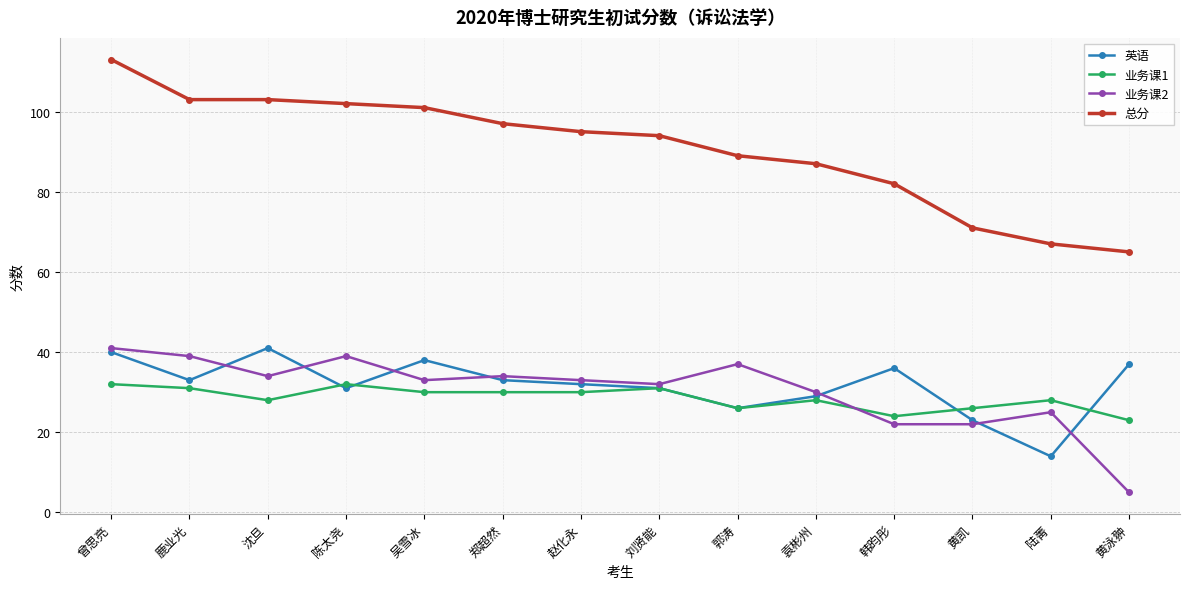

Reading right to left, transcribe all the data shown in this chart.

英语: 黄泳翀=37	陆菁=14	黄凯=23	韩昀彤=36	袁彬州=29	郭涛=26	刘贤能=31	赵化永=32	郑超然=33	吴雪冰=38	陈太尧=31	沈旦=41	鹿业光=33	曾思亮=40
业务课1: 黄泳翀=23	陆菁=28	黄凯=26	韩昀彤=24	袁彬州=28	郭涛=26	刘贤能=31	赵化永=30	郑超然=30	吴雪冰=30	陈太尧=32	沈旦=28	鹿业光=31	曾思亮=32
业务课2: 黄泳翀=5	陆菁=25	黄凯=22	韩昀彤=22	袁彬州=30	郭涛=37	刘贤能=32	赵化永=33	郑超然=34	吴雪冰=33	陈太尧=39	沈旦=34	鹿业光=39	曾思亮=41
总分: 黄泳翀=65	陆菁=67	黄凯=71	韩昀彤=82	袁彬州=87	郭涛=89	刘贤能=94	赵化永=95	郑超然=97	吴雪冰=101	陈太尧=102	沈旦=103	鹿业光=103	曾思亮=113